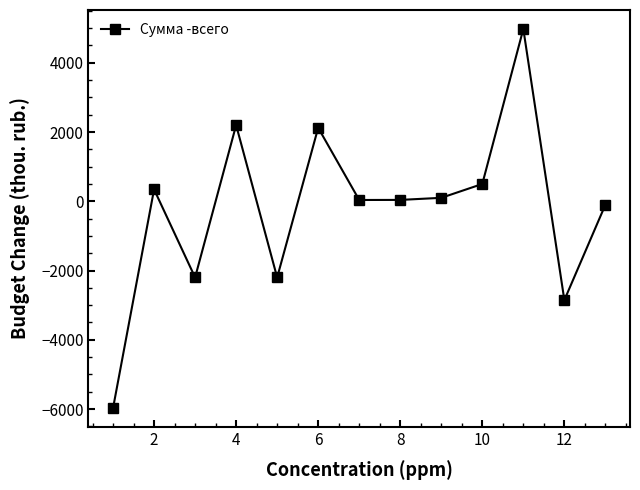

What is the value of the 5th point from the left?

-2200.0